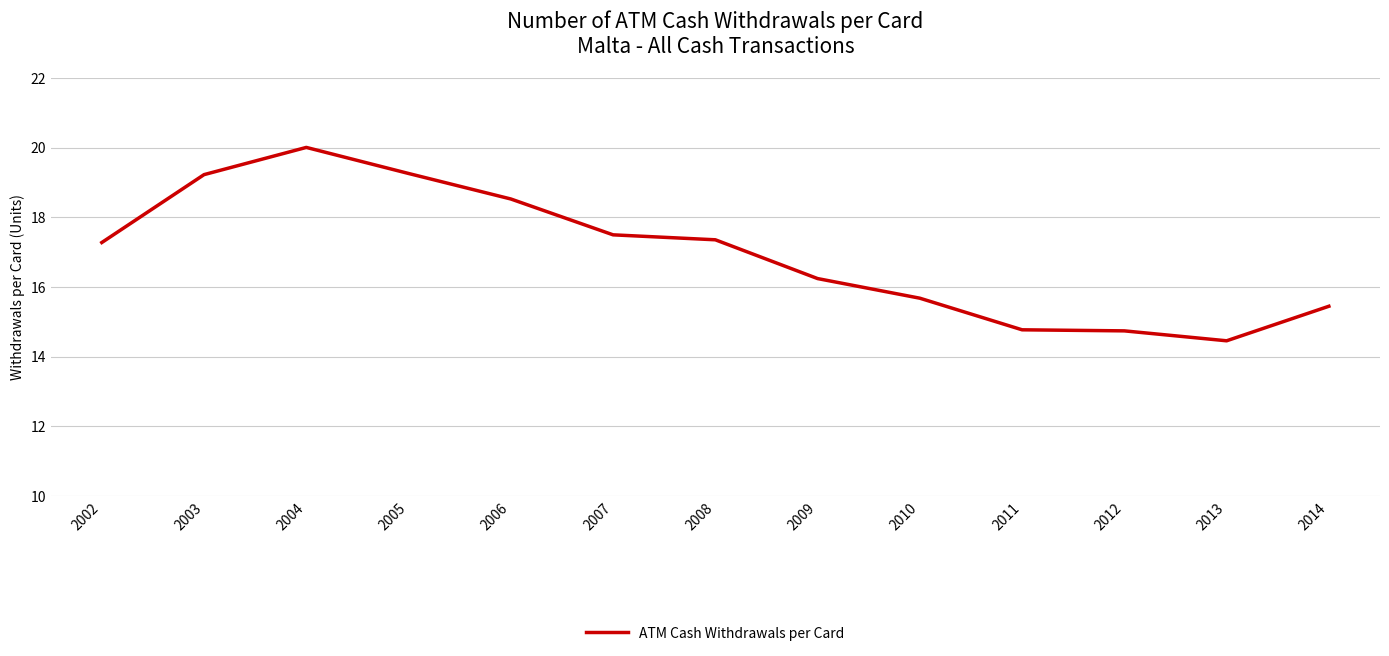

At which category does the data reach its first local peak?

2004